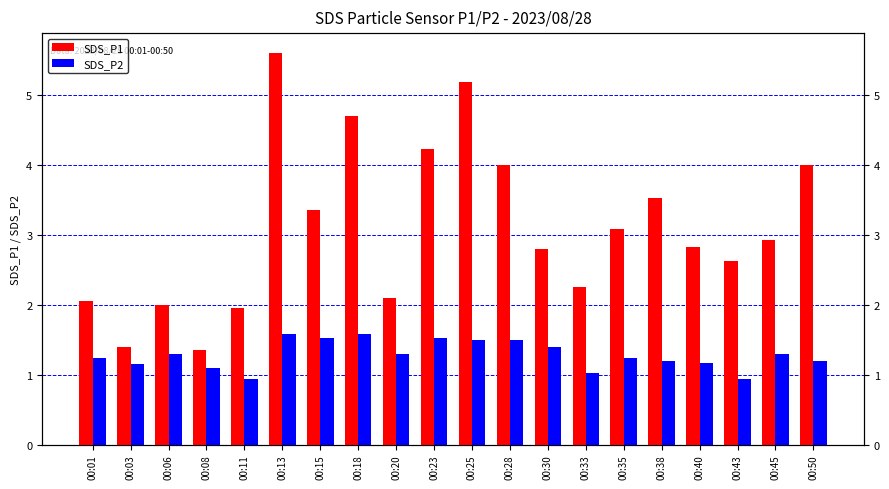

How many data points does each series have?

20